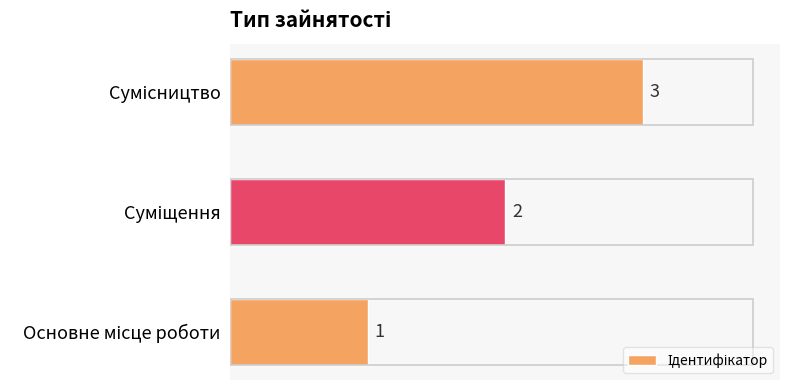

What is the greatest value displayed?

3